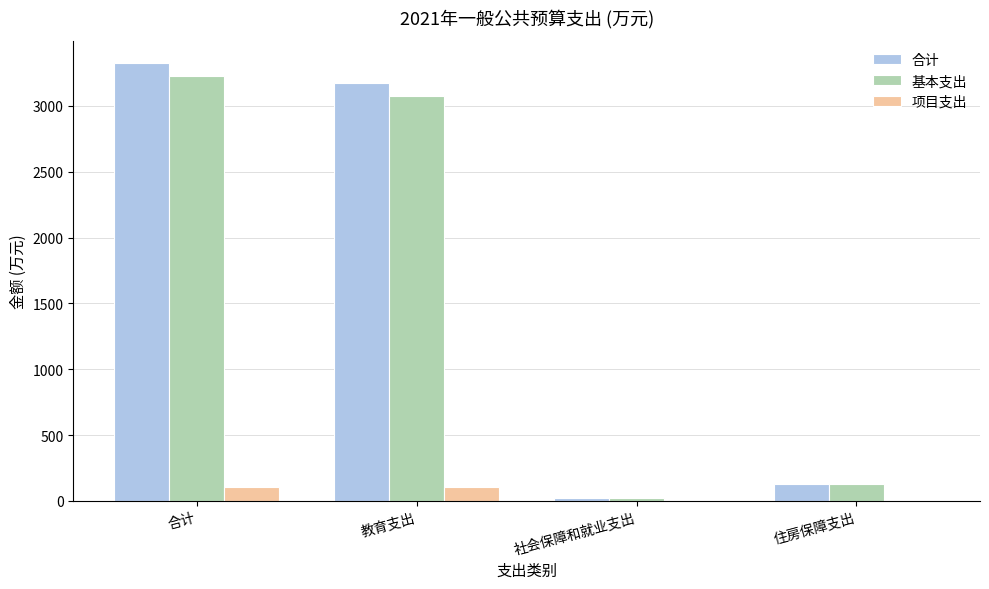

Which series has the widest spread of values?

合计